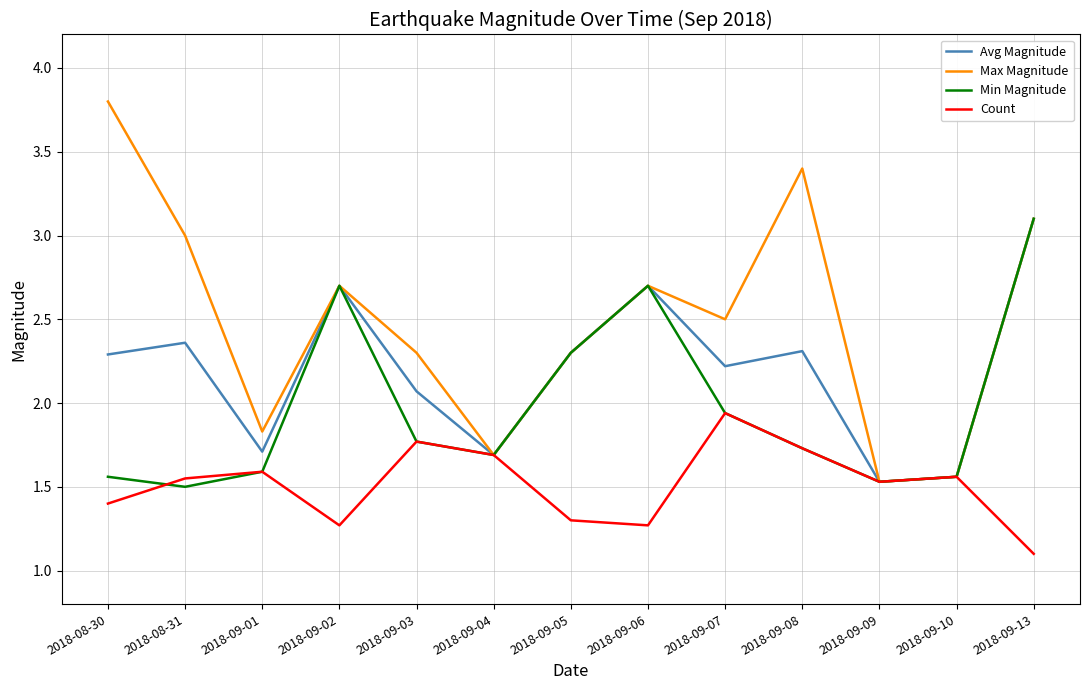

What position from the left is 2018-09-10?

12